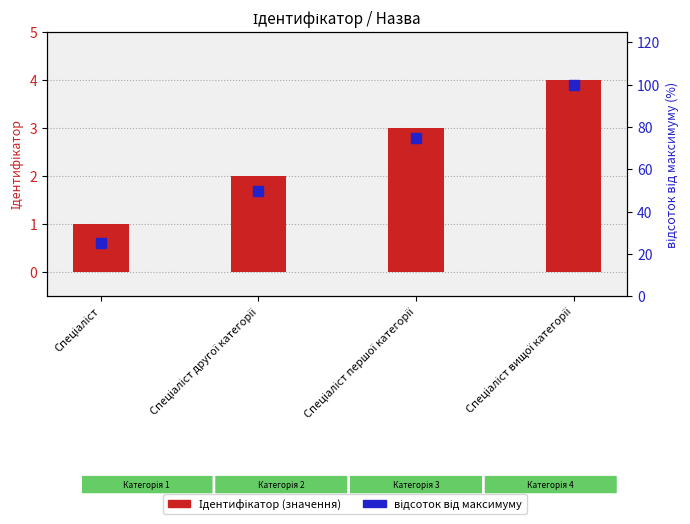

True or false: відсоток від максимуму has a value of 50 at Спеціаліст другої категорії.

True